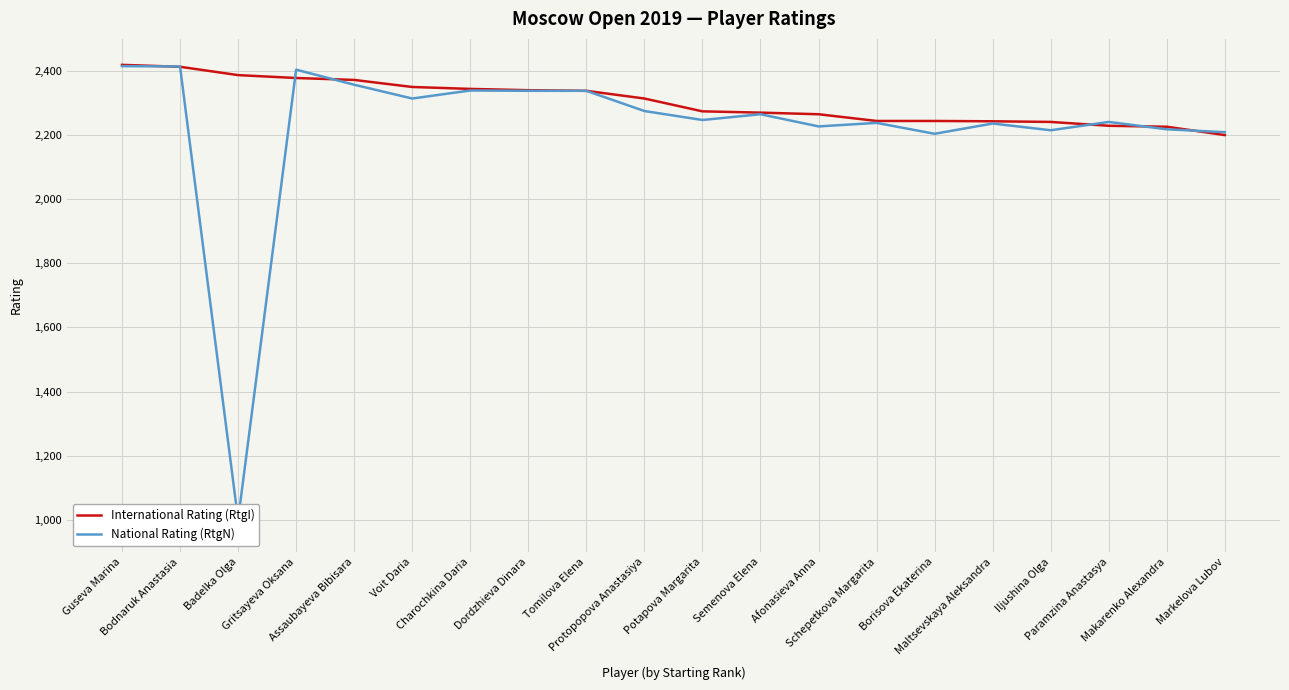

What is the minimum value for National Rating (RtgN)?

1000